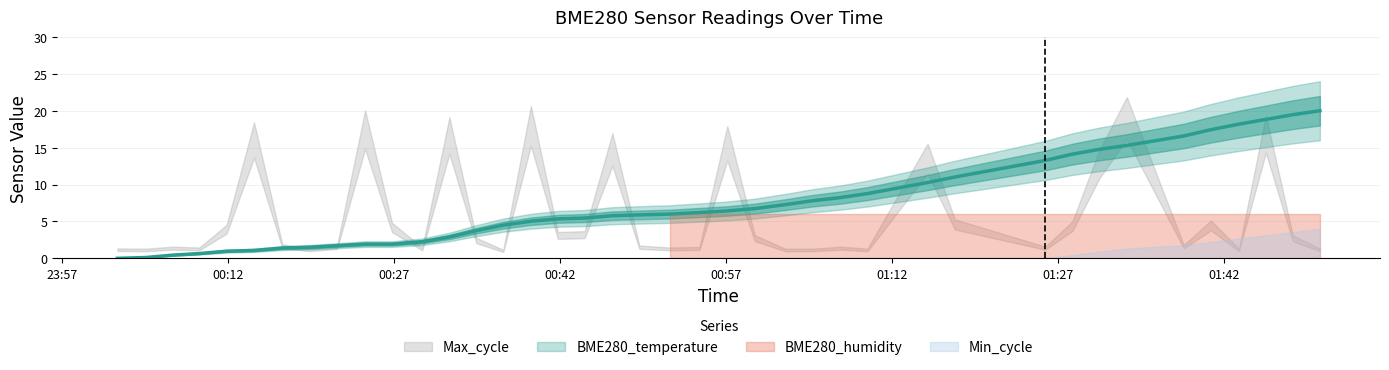

What is the maximum value shown in the chart?

20.0